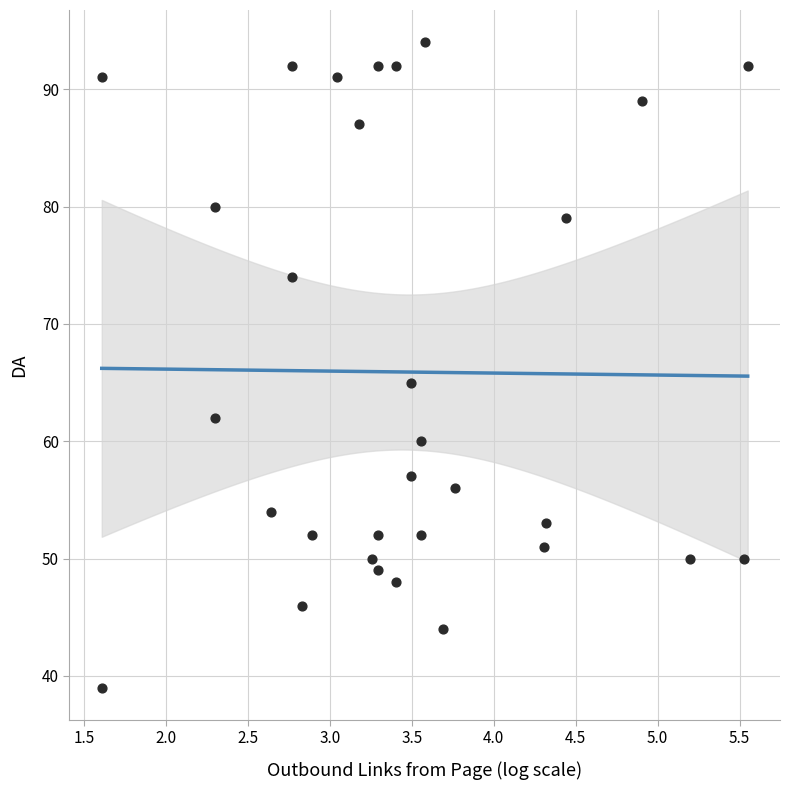

What Y value in the scatter plot is closest to 66?

65